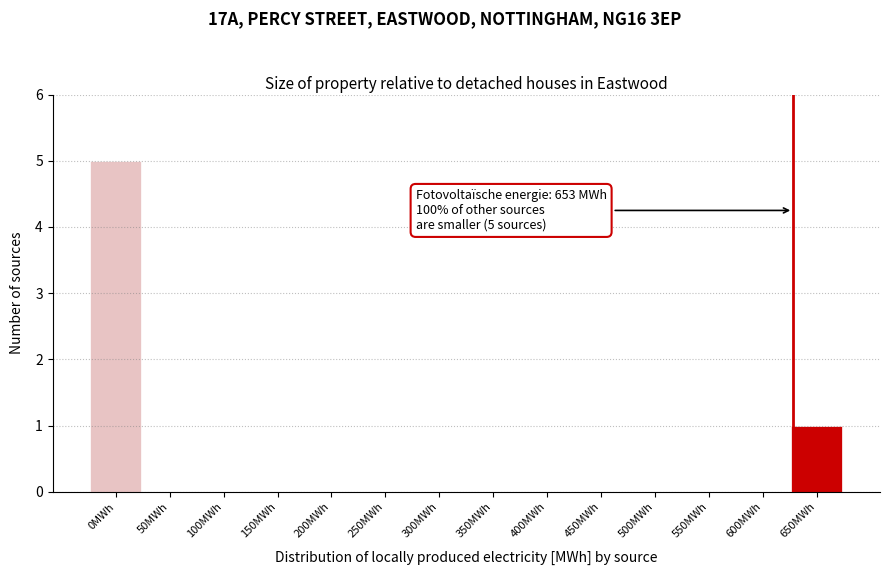

Reading left to right, what are all the values shown in this chart?

0MWh=5	50MWh=0	100MWh=0	150MWh=0	200MWh=0	250MWh=0	300MWh=0	350MWh=0	400MWh=0	450MWh=0	500MWh=0	550MWh=0	600MWh=0	650MWh=1